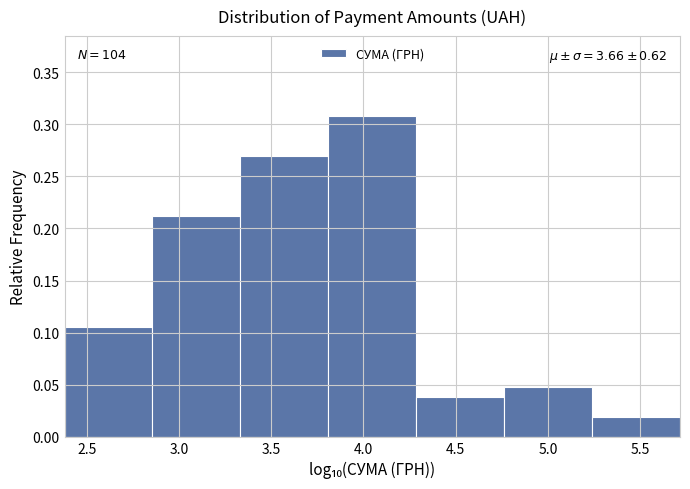

Which range on the x-axis has the tallest bar?

3.80 to 4.30